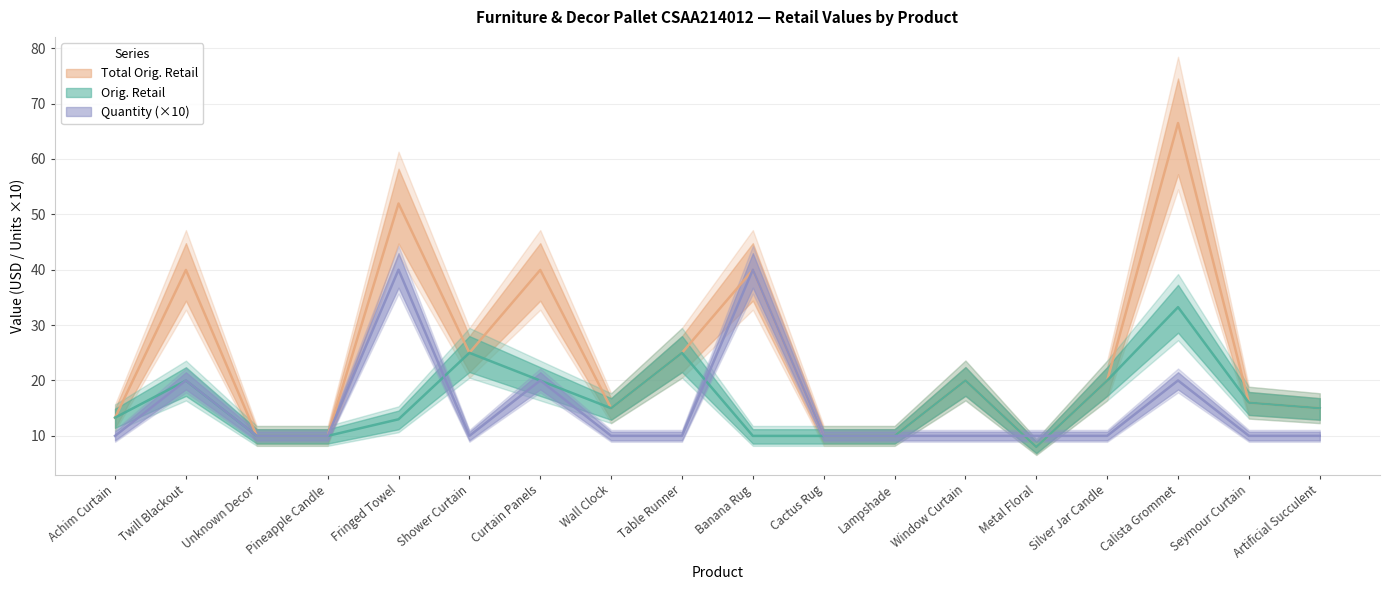

How many Quantity values are between 10 and 20?

16